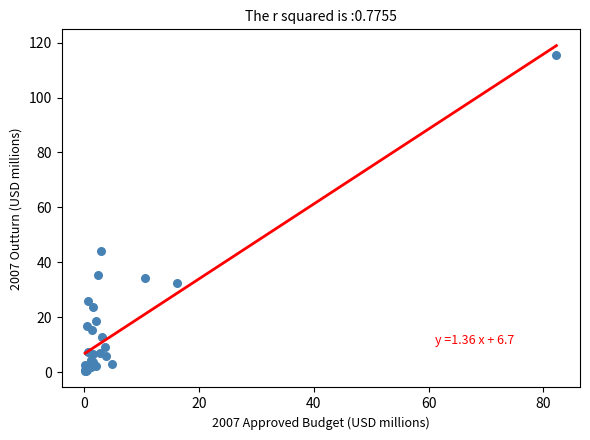

What Y value in the scatter plot is closest to 58?

44.2